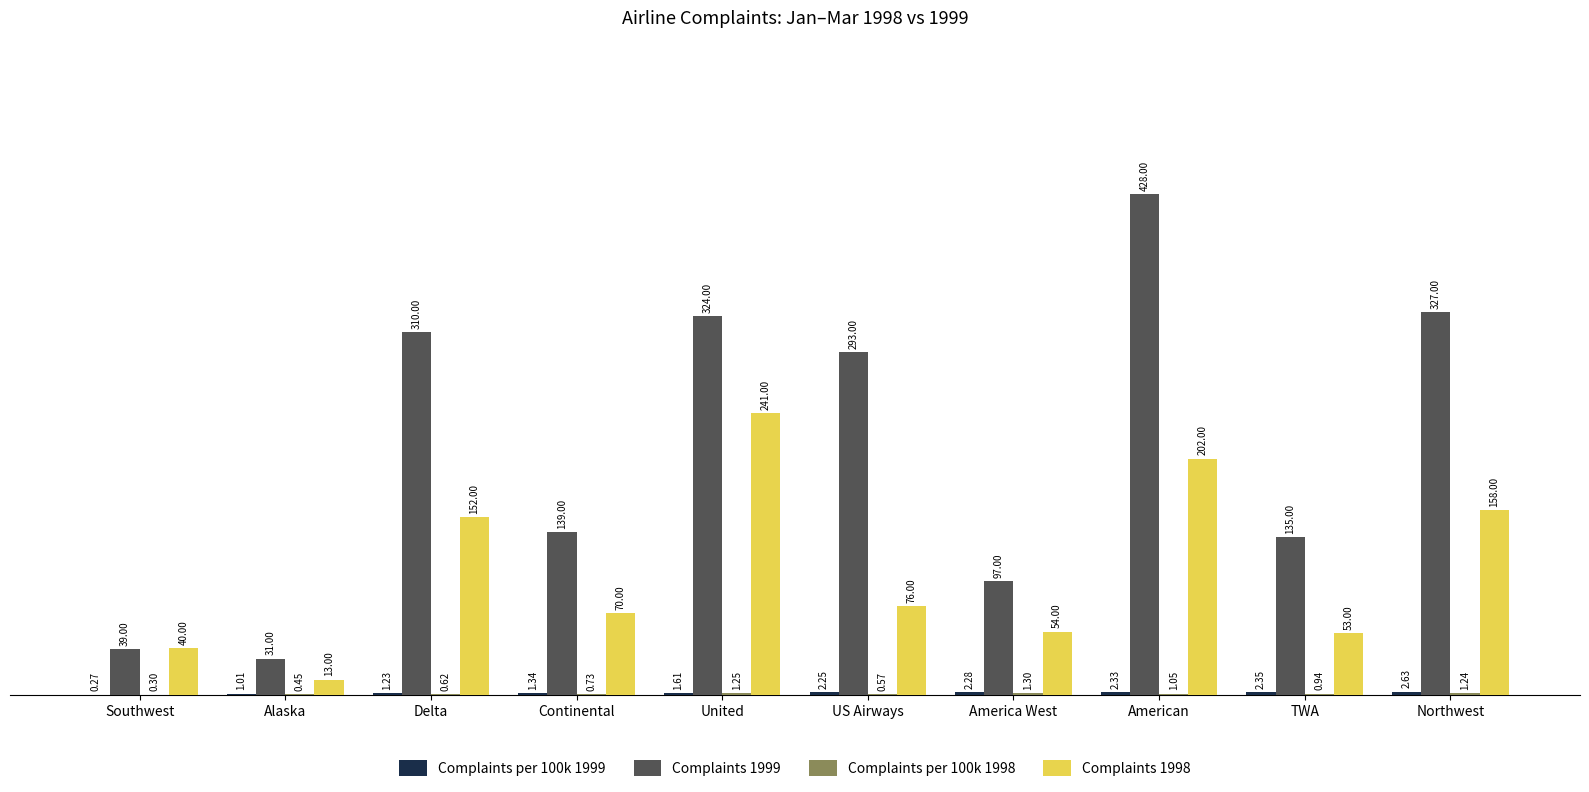

Which category has the highest value in the Complaints 1999 series?

American